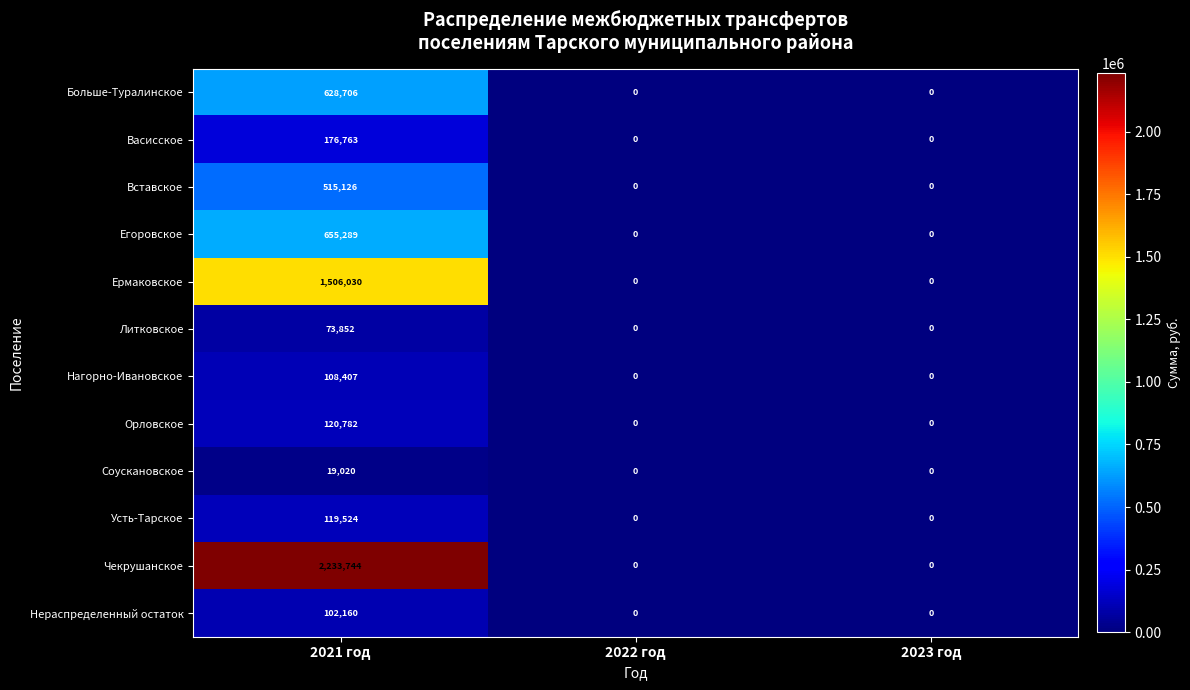

Which series has the largest range (max minus min)?

Чекрушанское